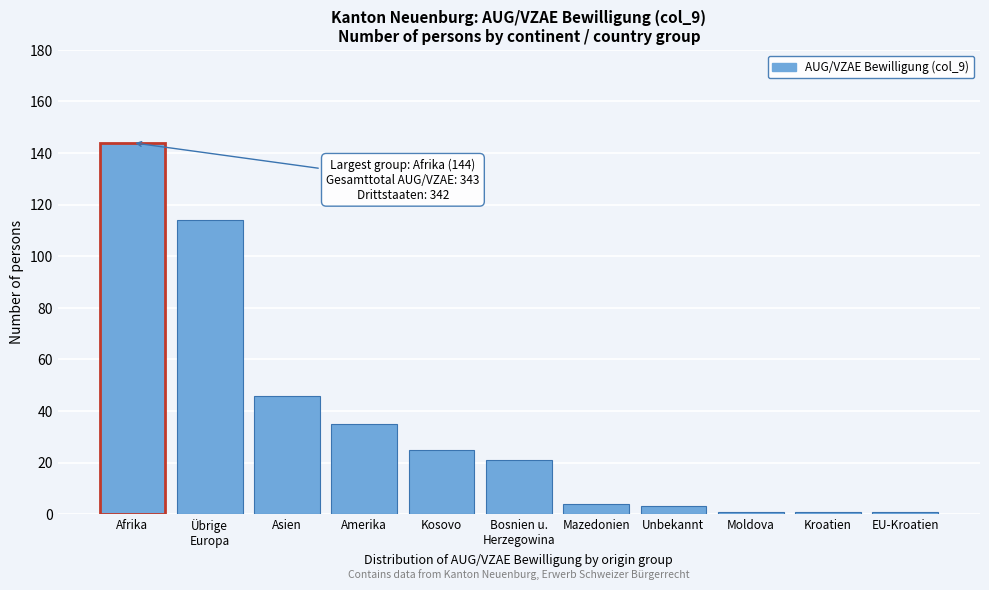

Reading left to right, transcribe all the data shown in this chart.

144	114	46	35	25	21	4	3	1	1	1